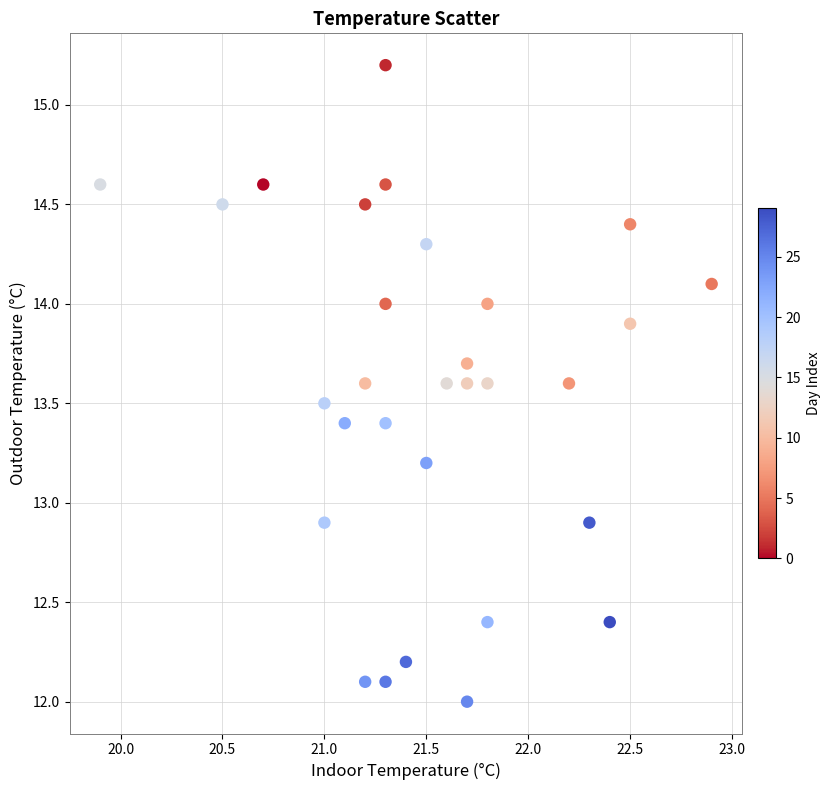

What is the range of Y values (max minus min)?

3.2